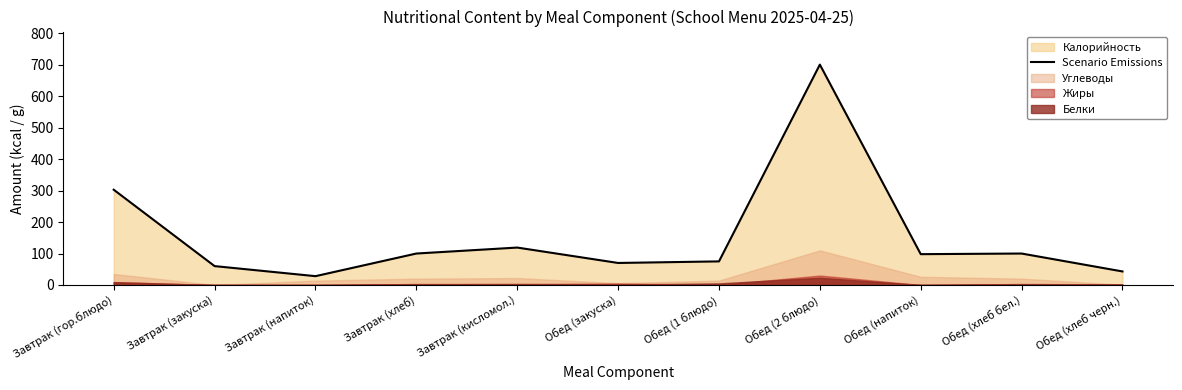

What is the minimum value shown in the chart?

28